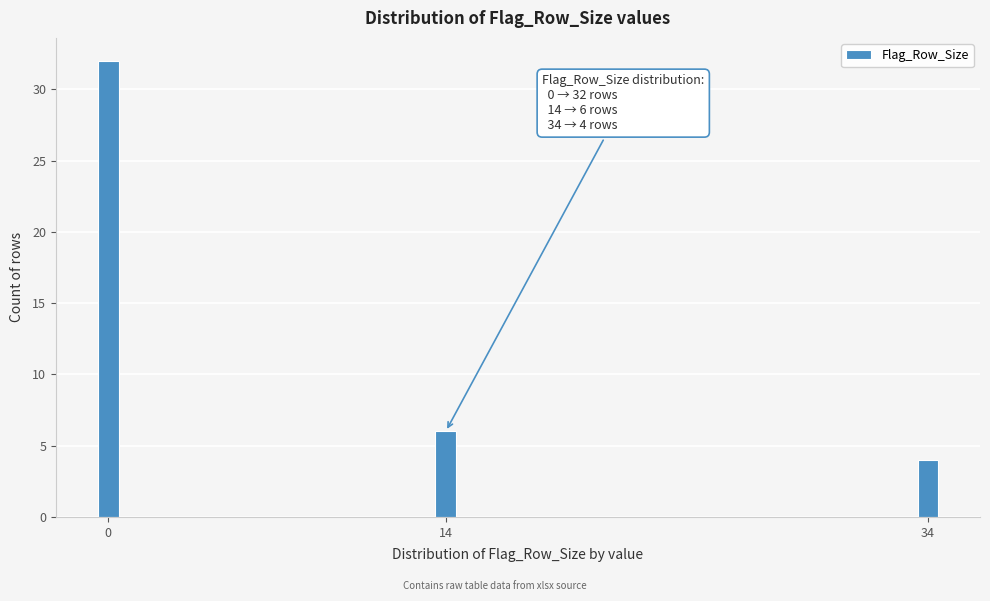

Reading left to right, what are all the values shown in this chart?

0=32	14=6	34=4